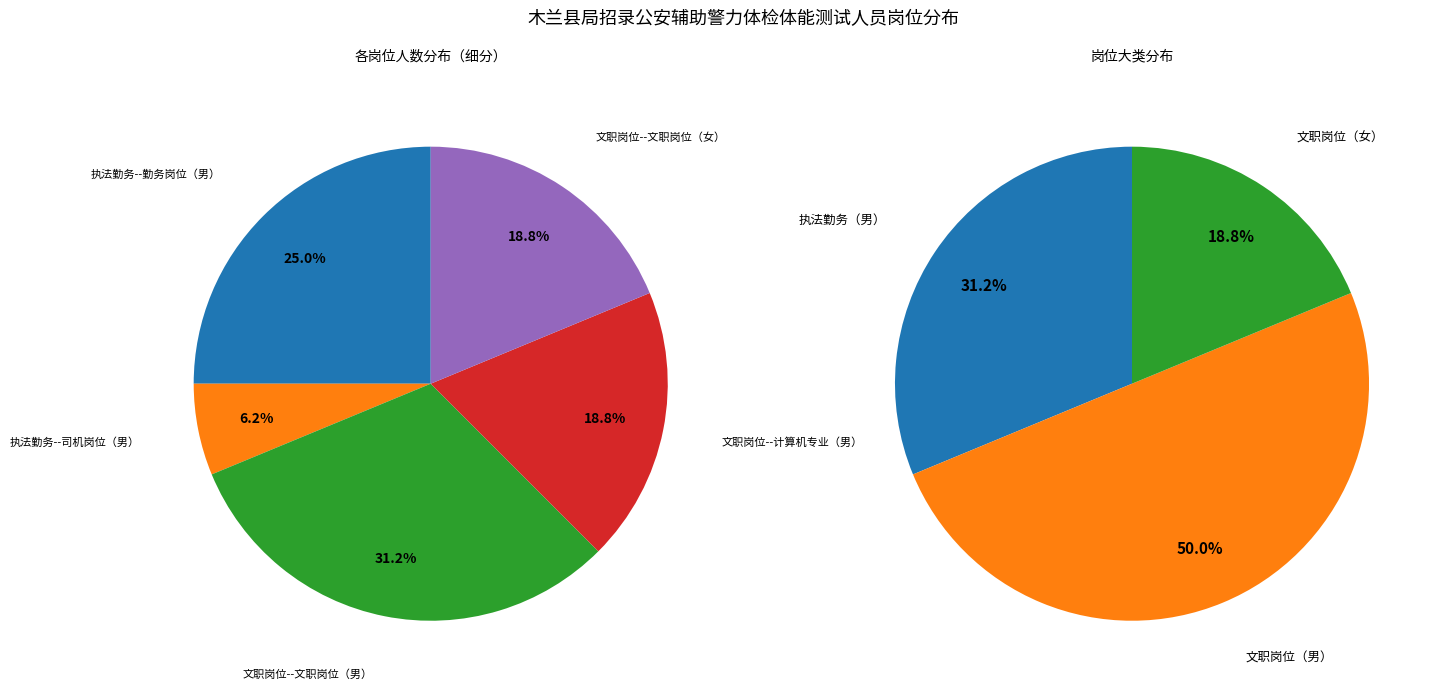

To the nearest percent, what is the difference between the largest and smallest slice percentages?

25%